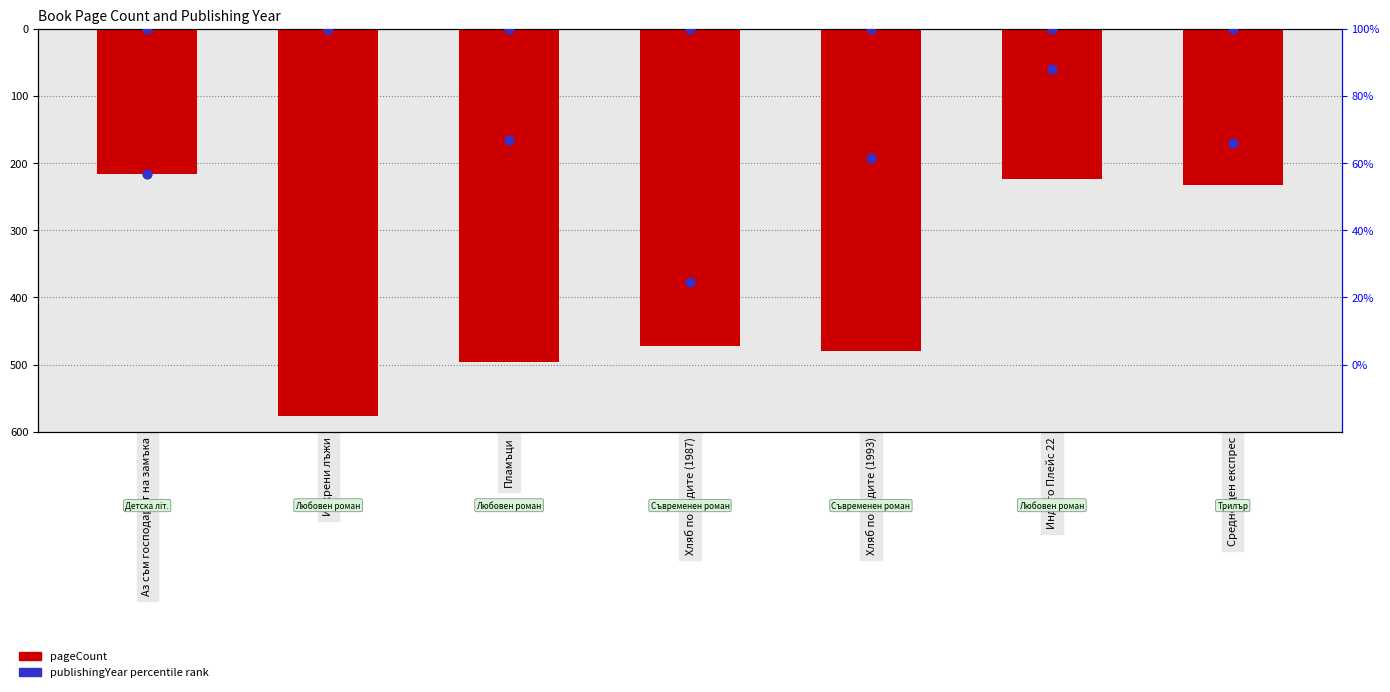

Which series has the largest total across all categories?

publishingYear (normalized)